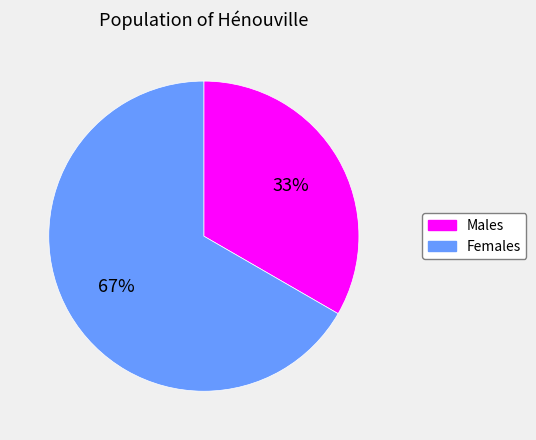

Which slice is the largest?

Females